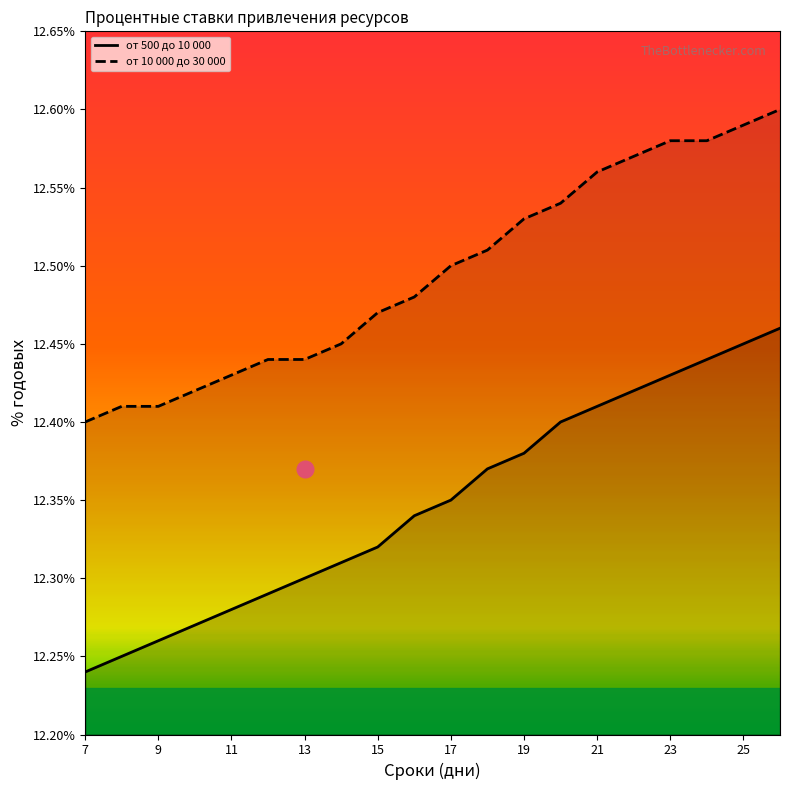

Rank the series at 15 from lowest to highest value.

от 500 до 10 000, от 10 000 до 30 000